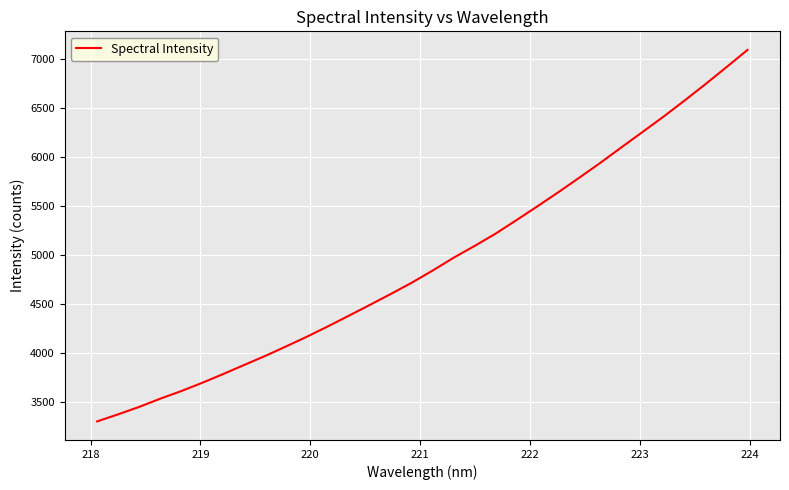

What is the difference between the maximum and minimum values?

3791.9